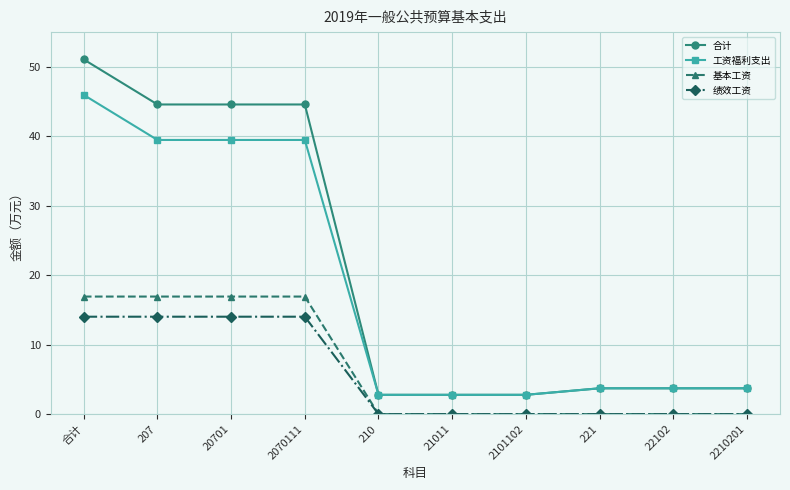

Is it true that 基本工资 equals 0.0 at 22102?

True